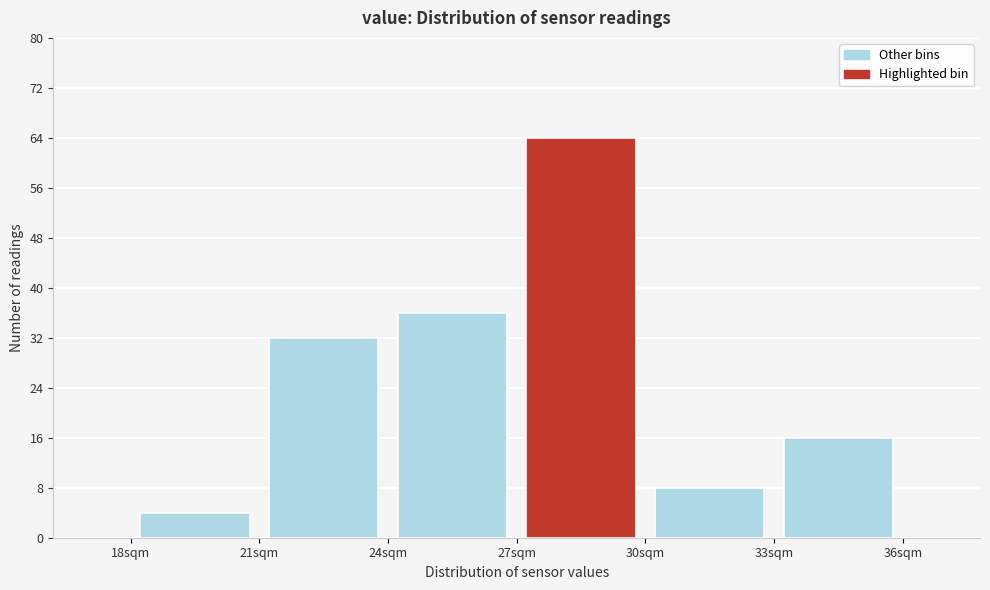

Which range on the x-axis has the tallest bar?

27 to 30